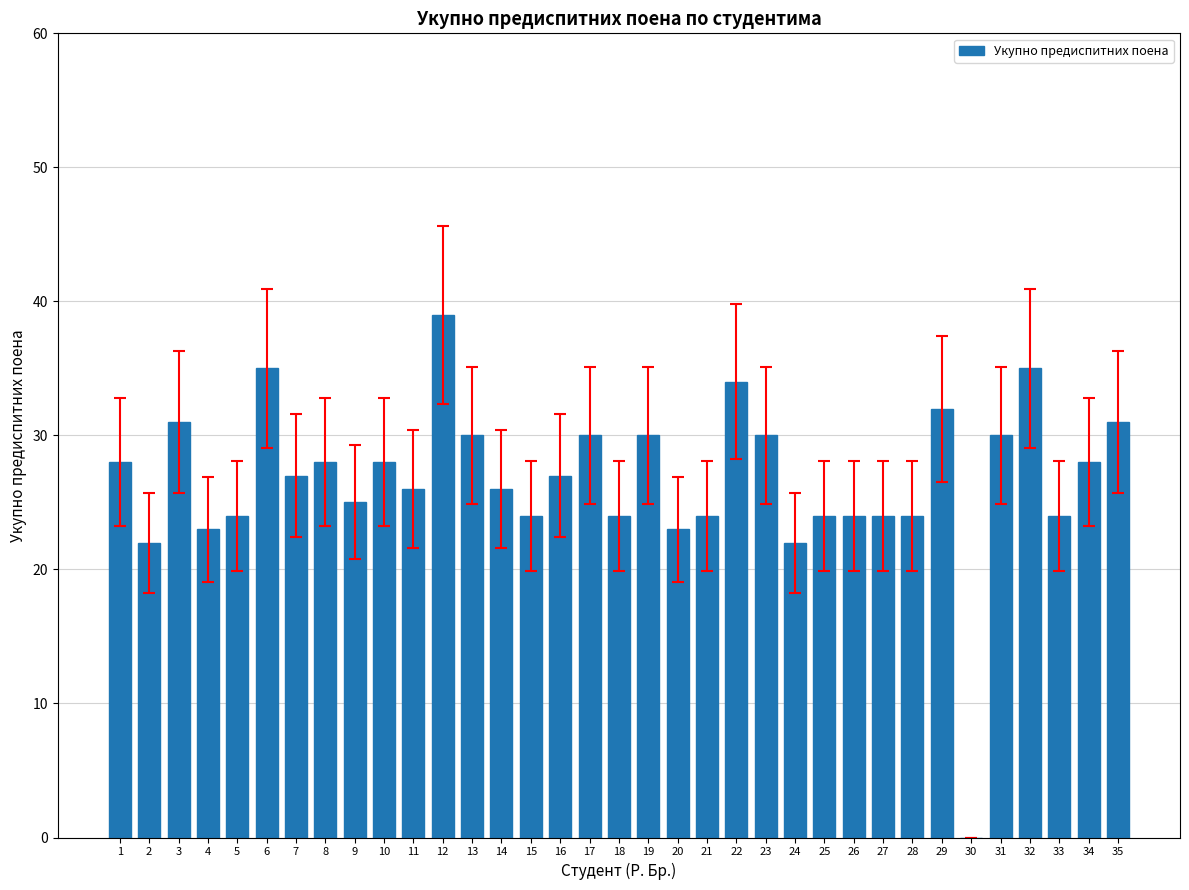

What is the ratio of the value at 32 to the value at 33?

1.5